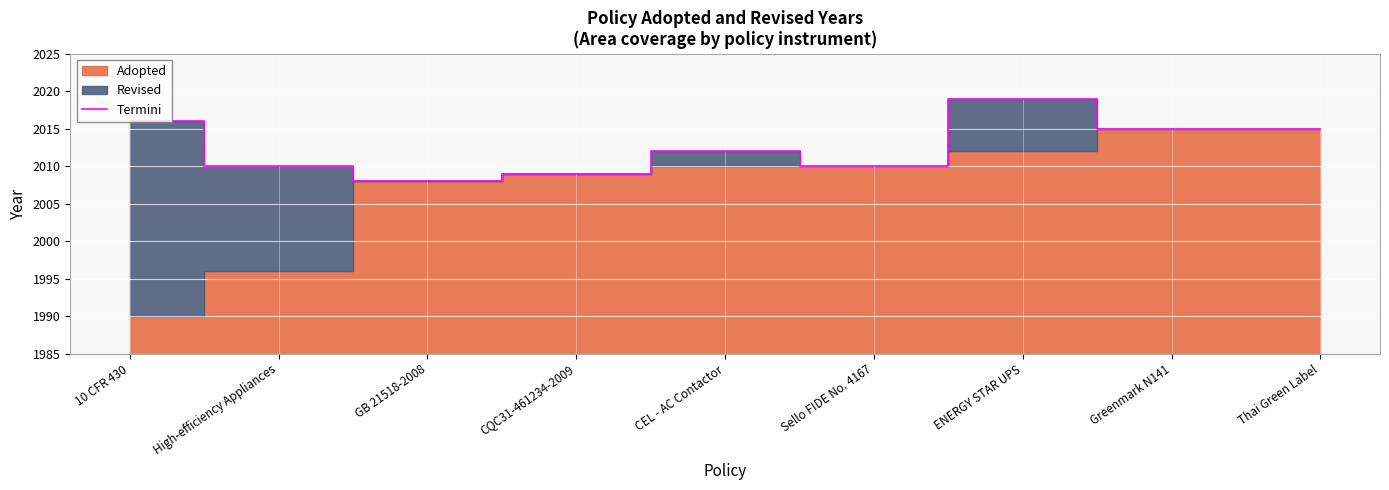

What is the label of the 2nd point from the left?

High-efficiency Appliances